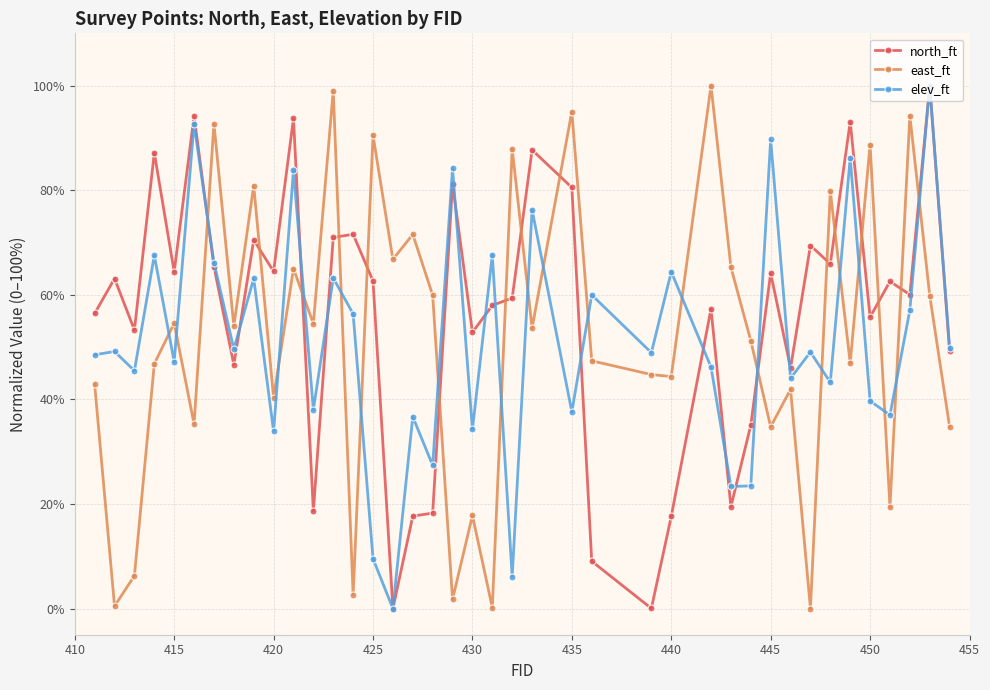

What is the highest value of the elev_ft series?

100.0